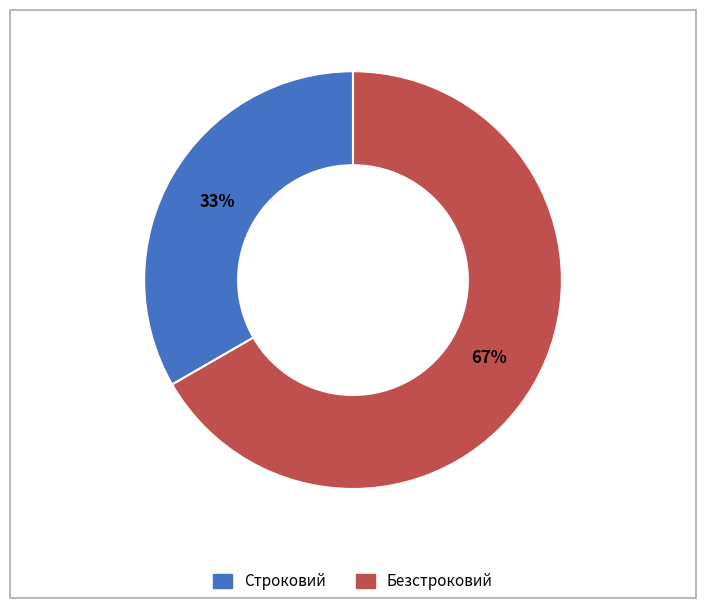

Rank the categories by value from lowest to highest.

Строковий, Безстроковий